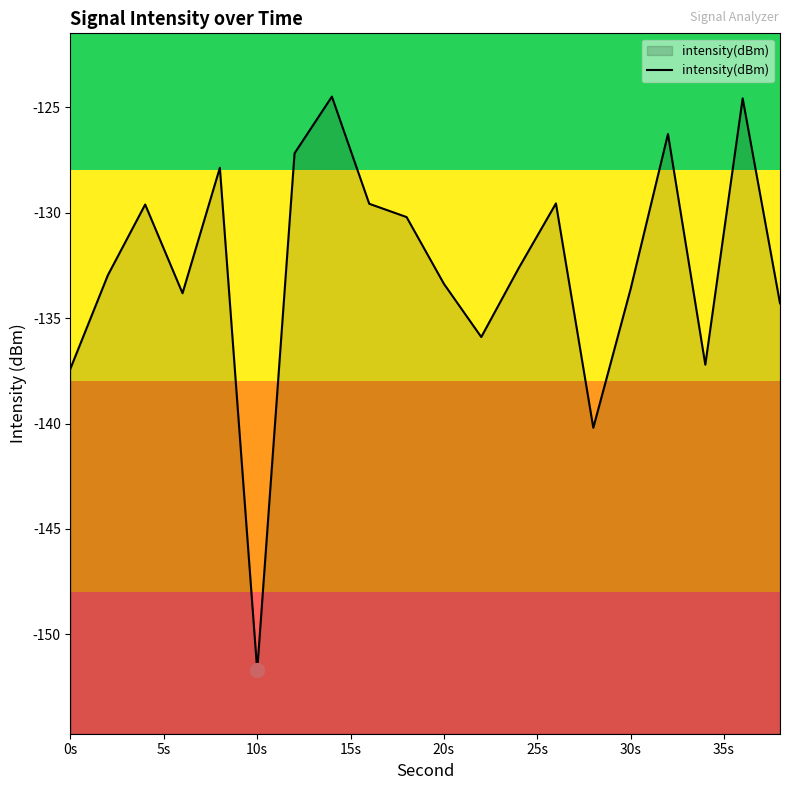

Reading left to right, transcribe all the data shown in this chart.

-137.4	-133.0	-129.6	-133.8	-127.9	-151.7	-127.2	-124.5	-129.6	-130.2	-133.4	-135.9	-132.6	-129.6	-140.2	-133.6	-126.3	-137.2	-124.6	-134.3